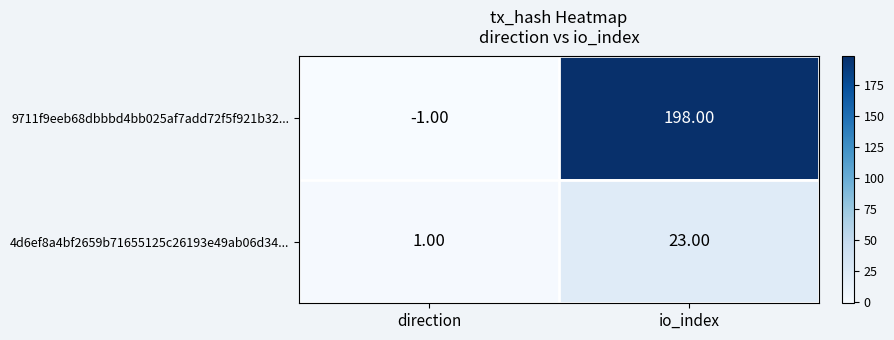

What is the difference between the maximum and minimum values in the 9711f9eeb68dbbbd4bb025af7add72f5f921b32... series?

199